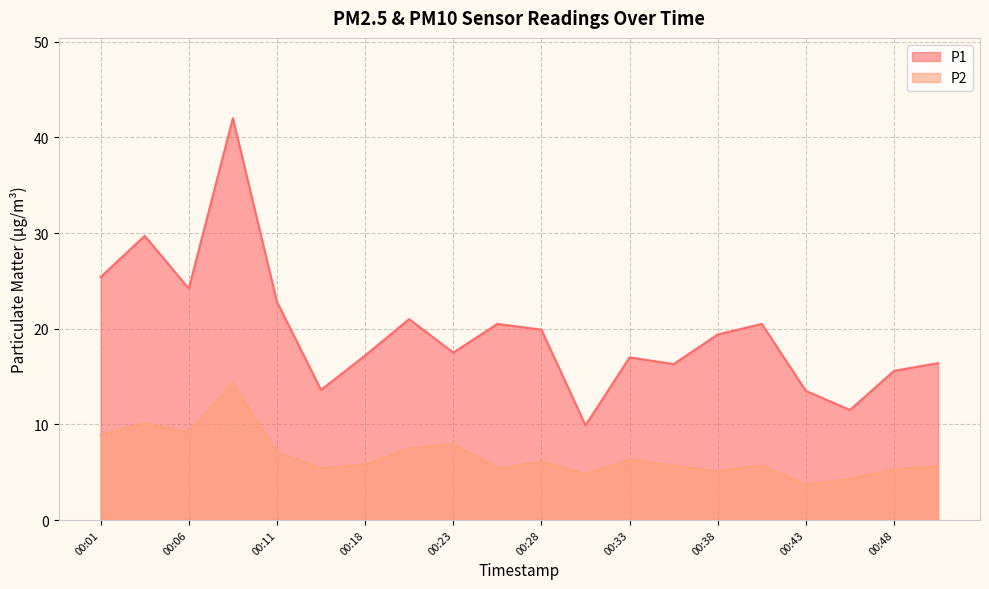

What is the difference between the highest and lowest values at 00:06?

15.0